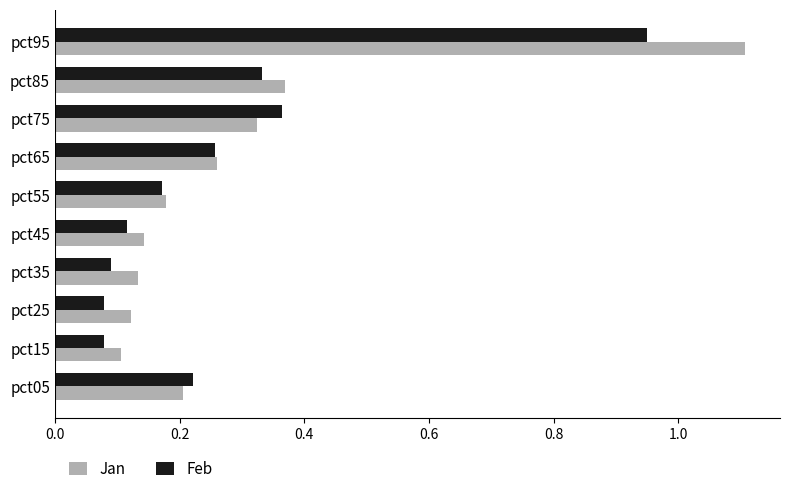

At how many categories does at least one series exceed 0?

10